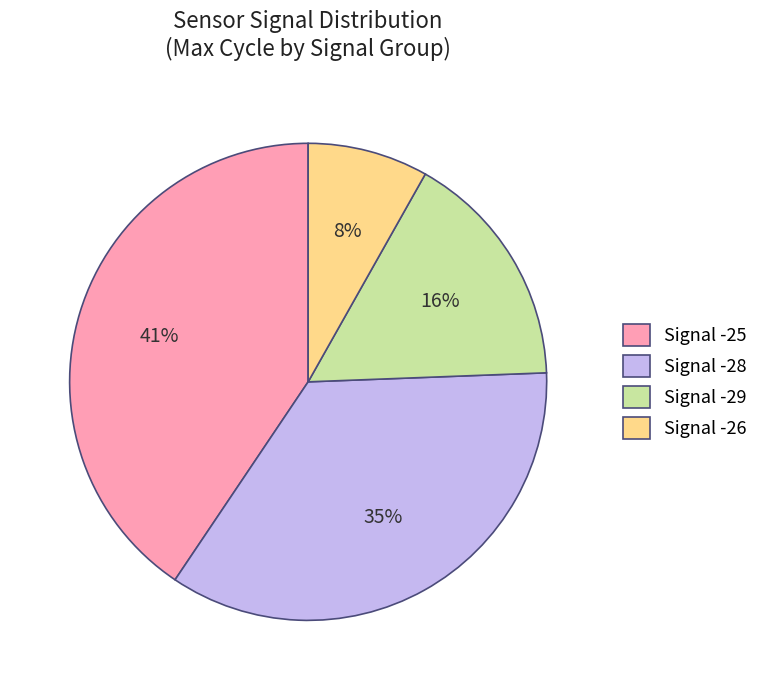

Count the number of slices in the pie.

4